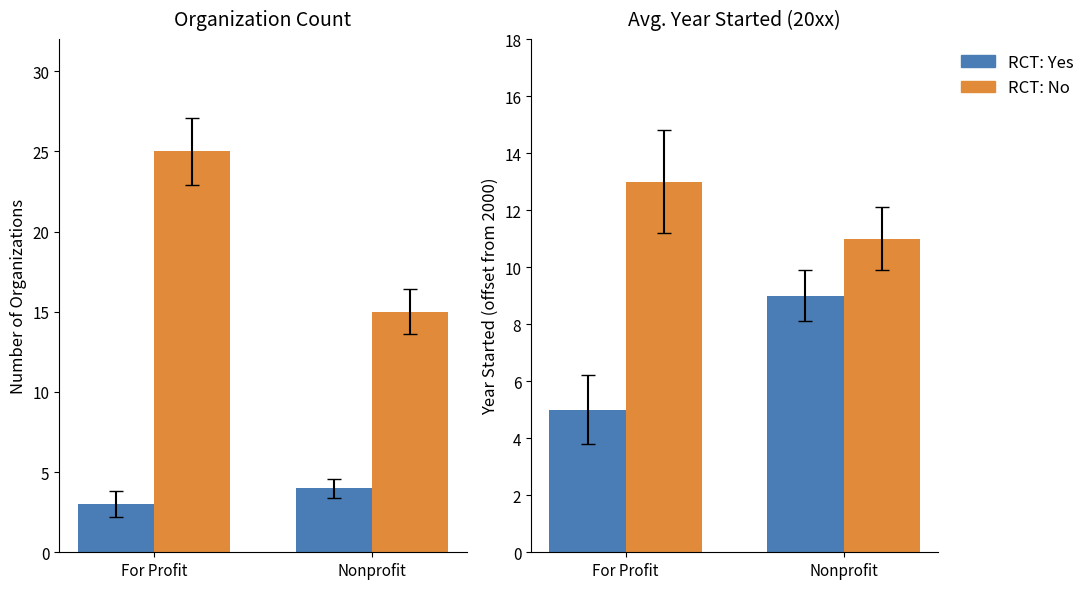

At which label does RCT: No reach its minimum?

Nonprofit